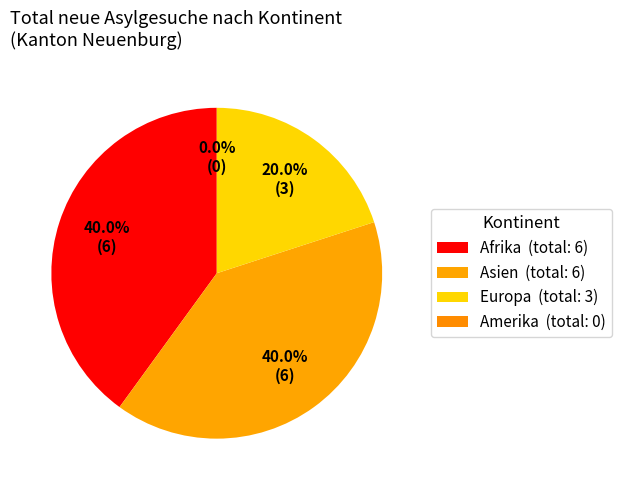

Is Europa the majority of the pie?

No